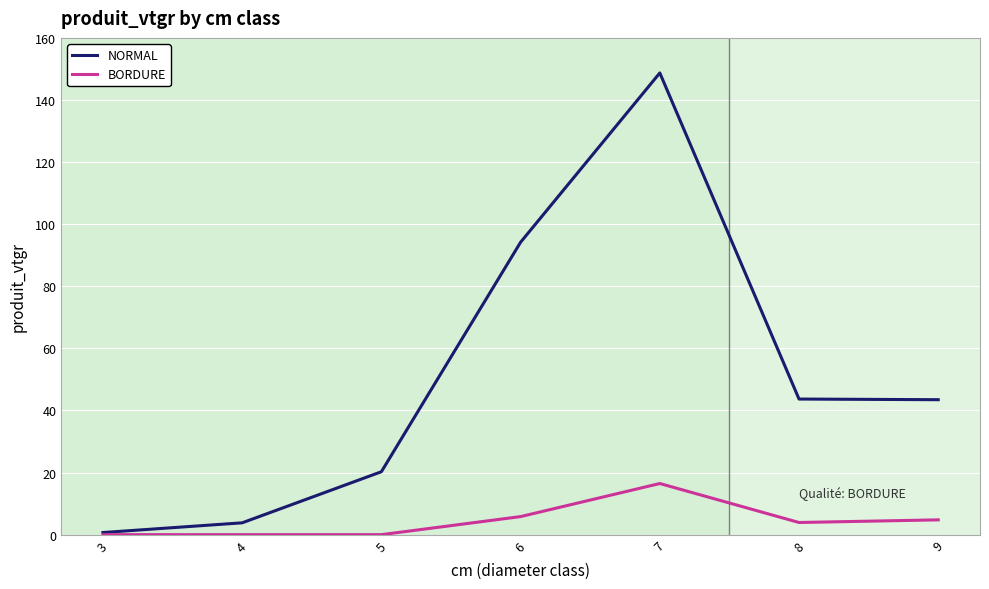

At which label is NORMAL closest to 74?

6